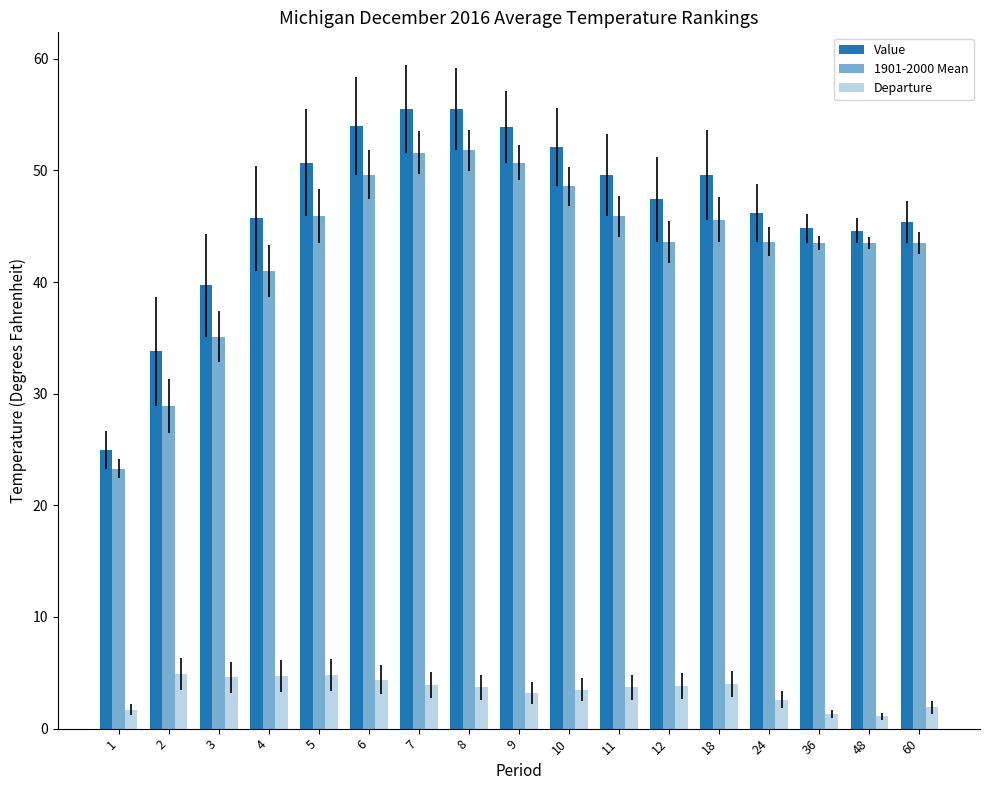

Is it true that Value equals 53.9 at 9?

True